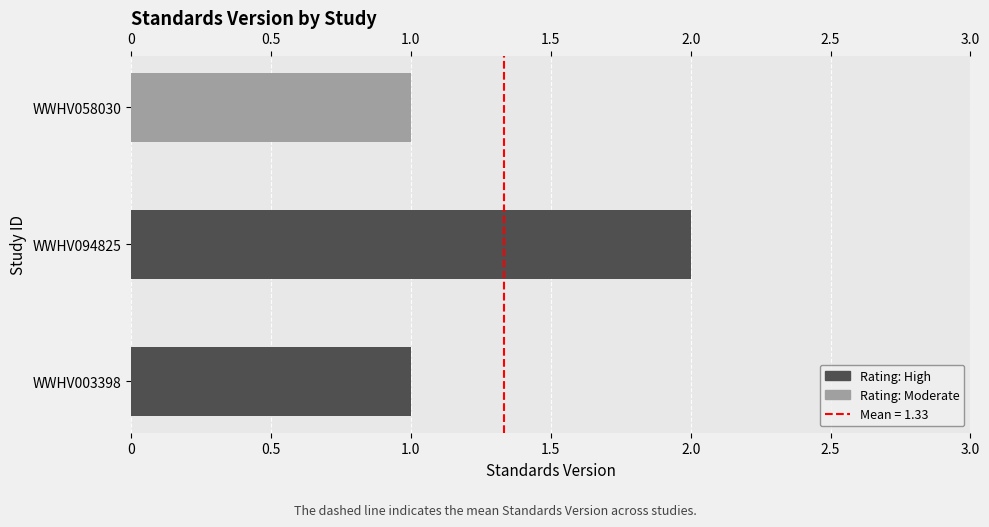

How many series are shown in this chart?

1